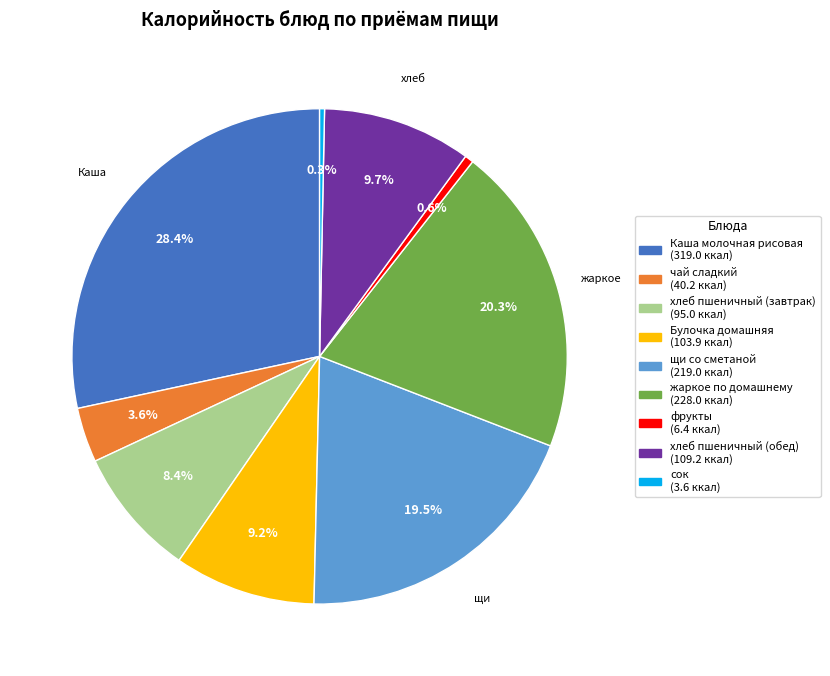

To the nearest percent, what is the combined percentage of хлеб пшеничный (обед) and жаркое по домашнему?

30%